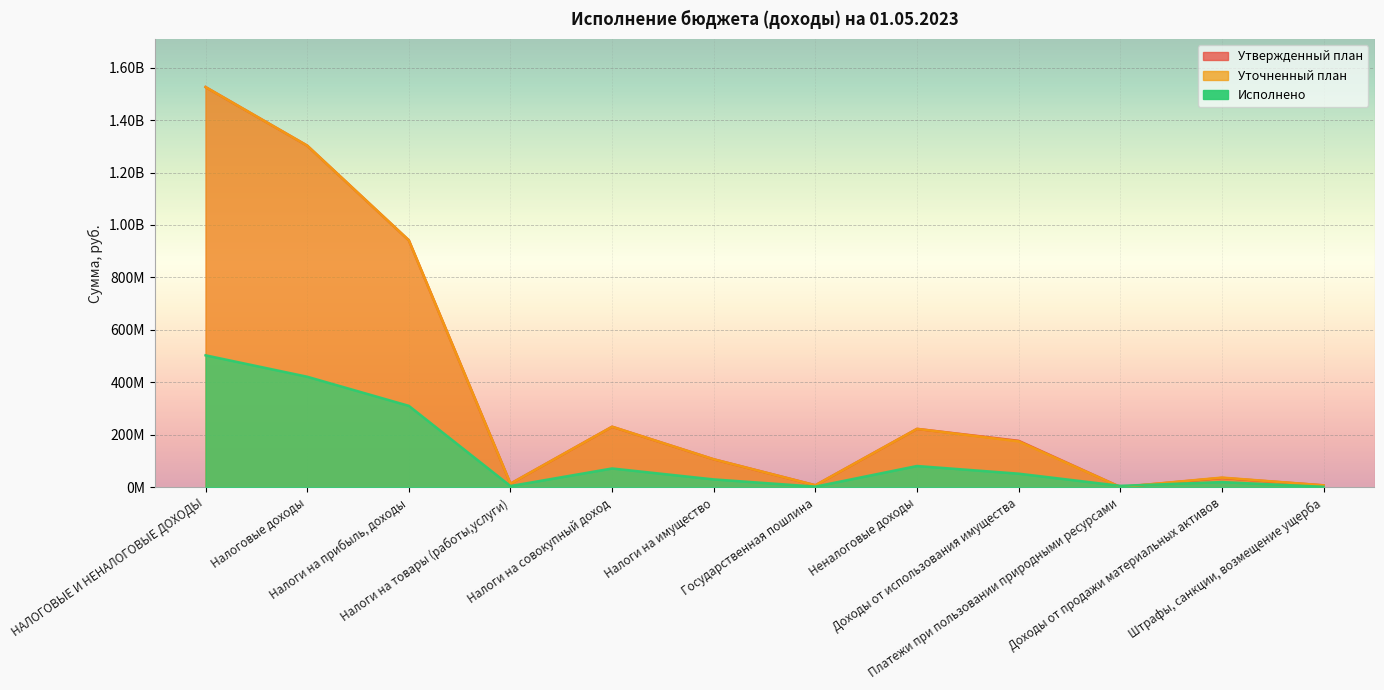

What is the smallest value displayed?

1474000.0